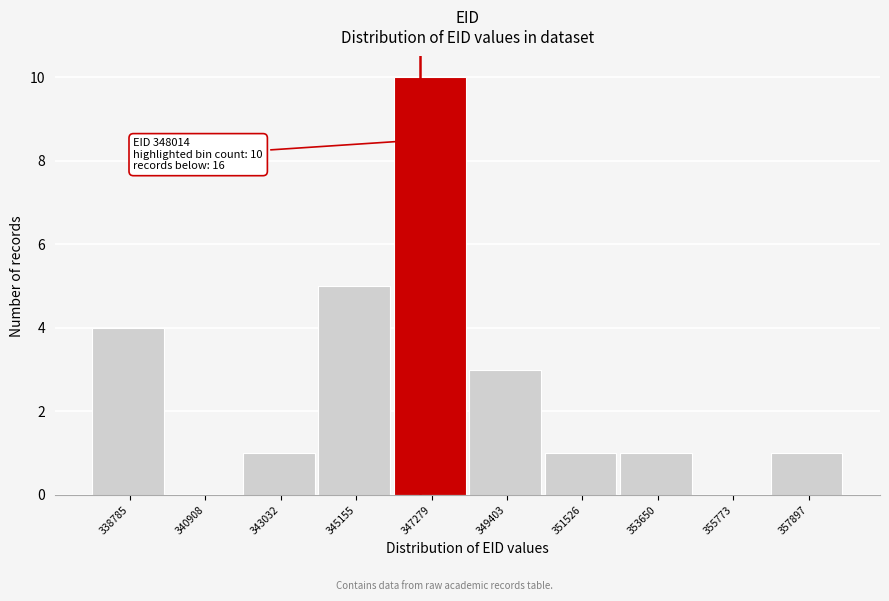

Reading left to right, transcribe all the data shown in this chart.

338785=4	340908=0	343032=1	345155=5	347279=10	349403=3	351526=1	353650=1	355773=0	357897=1